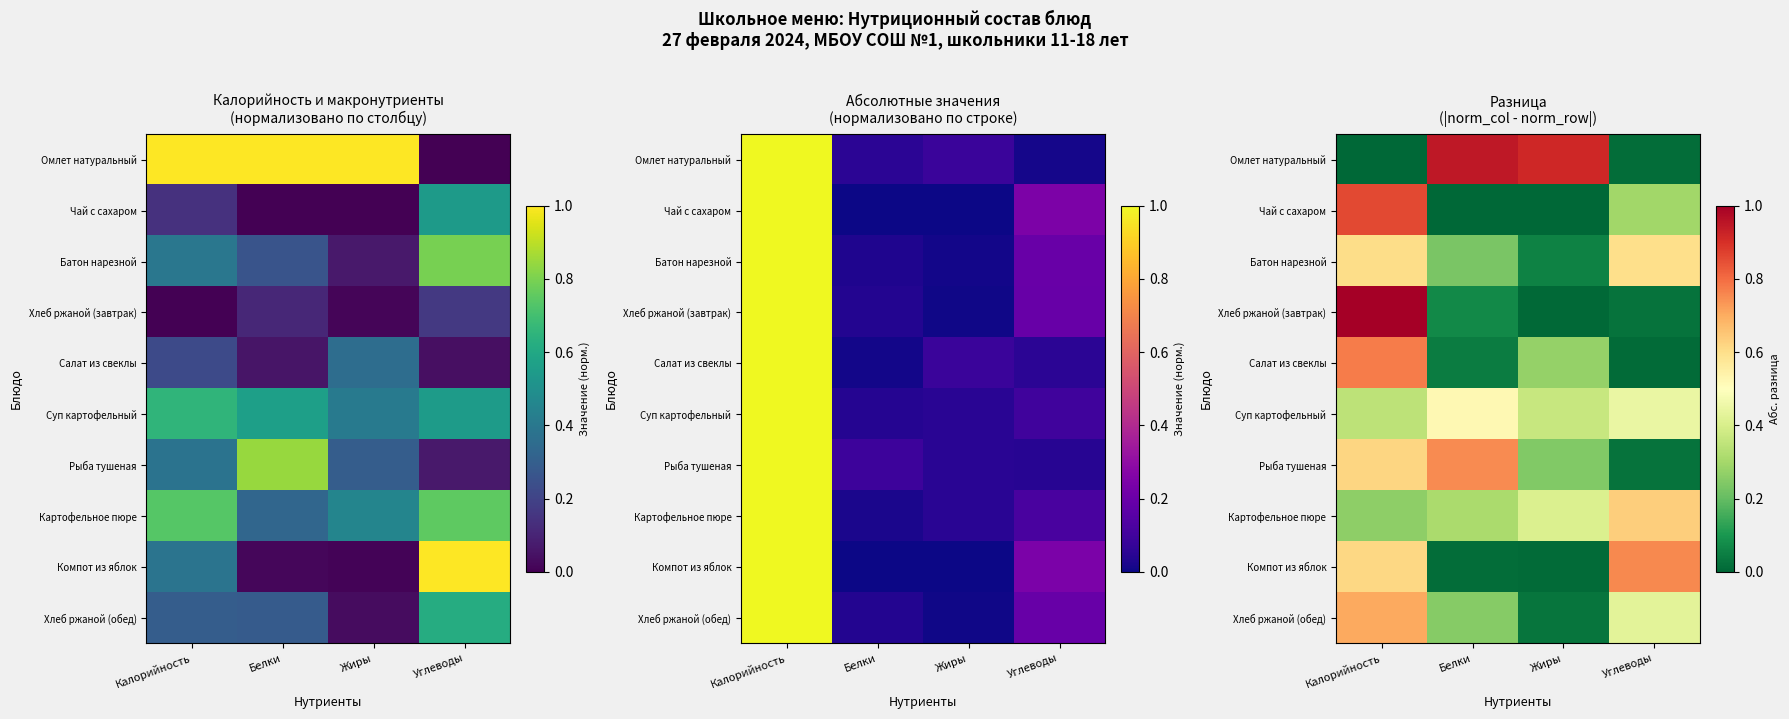

True or false: Батон нарезной has a value of 0.1 at Жиры.

False